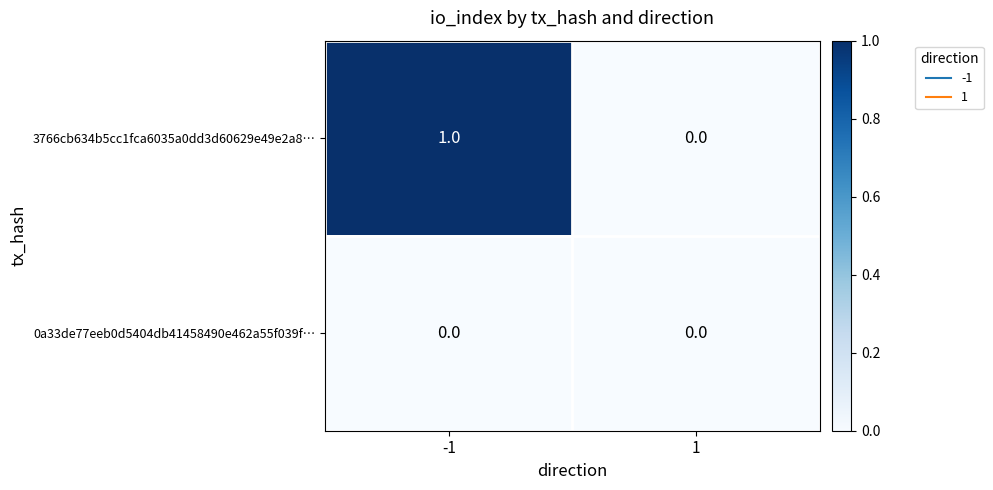

True or false: 0a33de77eeb0d5404db41458490e462a55f039f… has a value of 0 at 1.

True